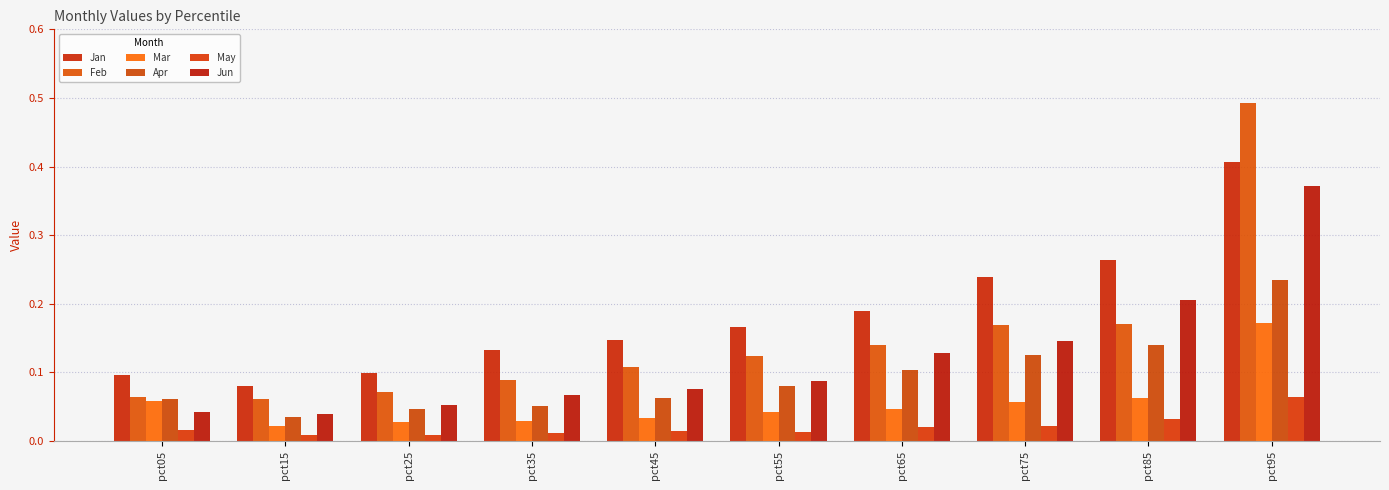

How many bars are there in total?

60